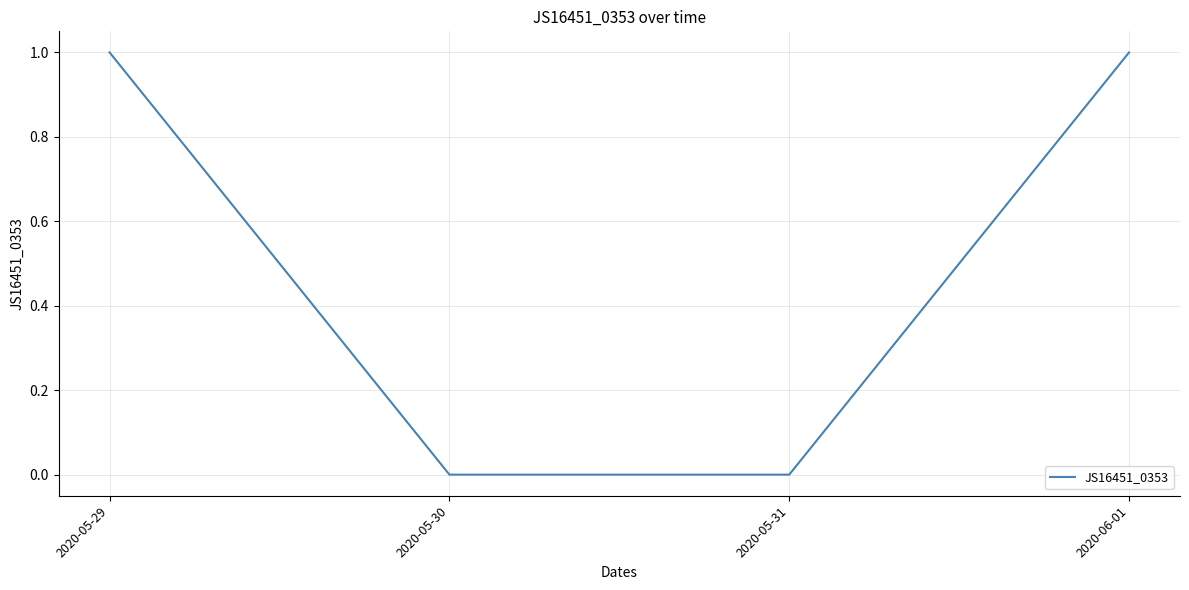

Which has a higher value, 2020-06-01 or 2020-05-30?

2020-06-01